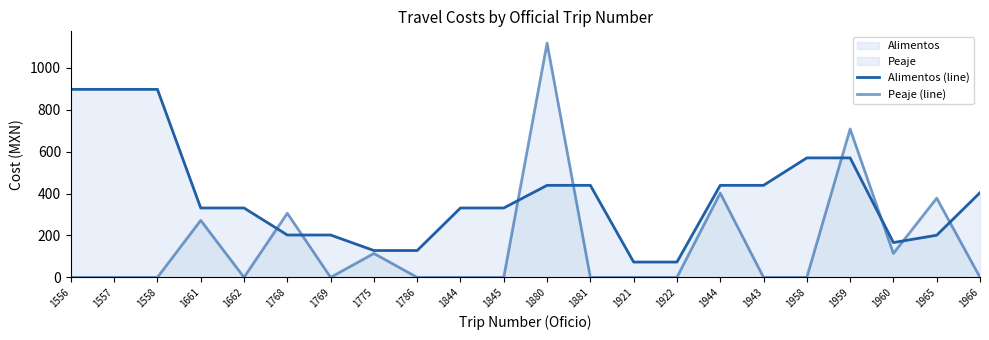

What is the label of the 21st point from the right?

1557